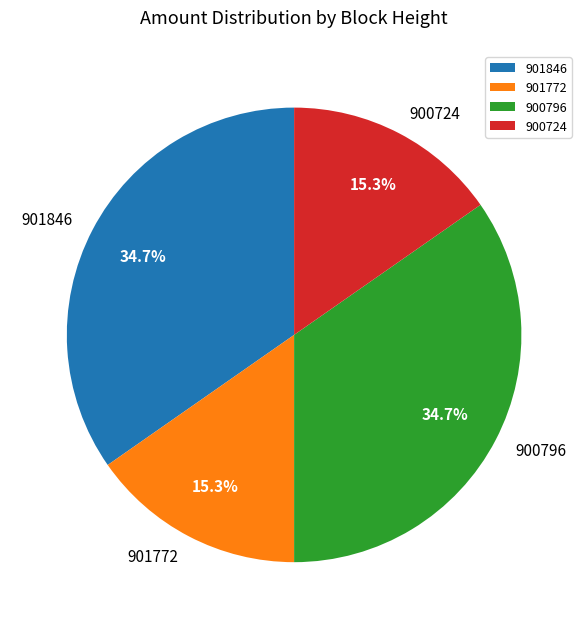

To the nearest percent, what portion does 900724 represent?

15%